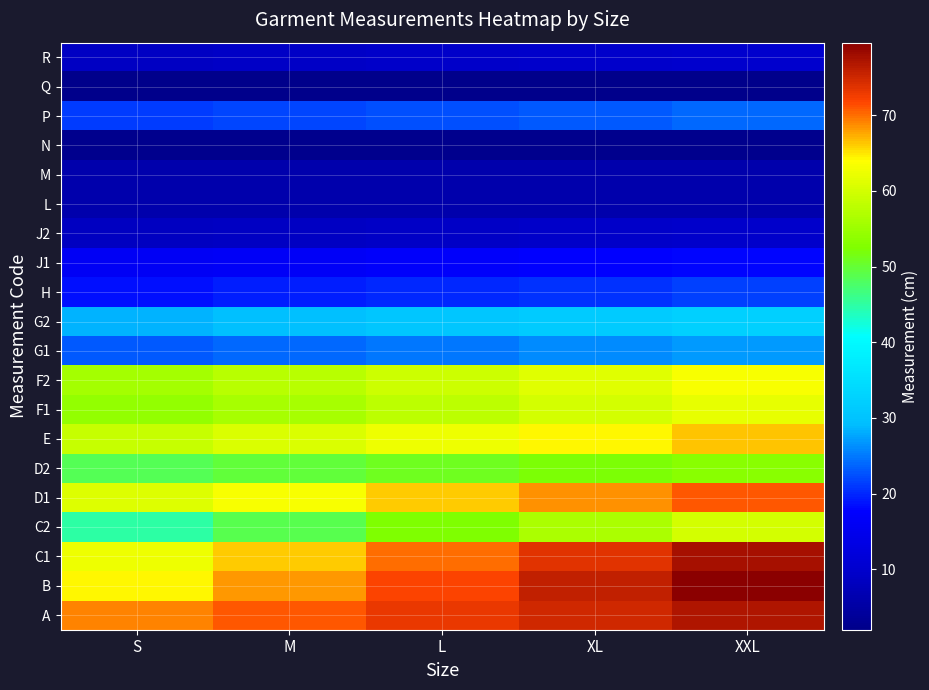

Rank the series at XXL from highest to lowest value.

B, C1, A, D1, E, F2, F1, C2, D2, G2, G1, P, H, J1, R, J2, L, M, N, Q